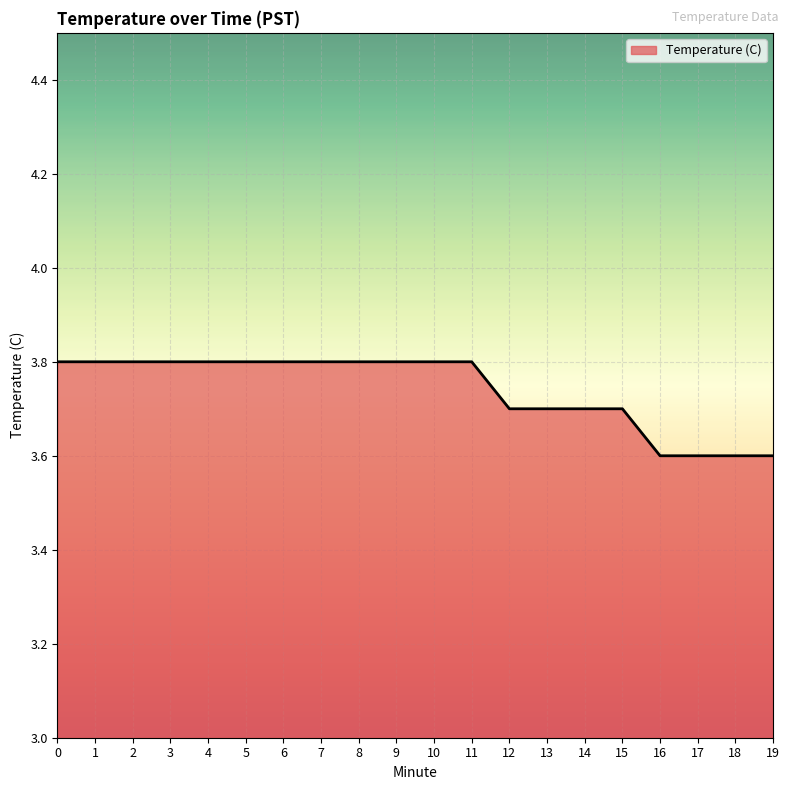

Does the chart have visible grid lines?

Yes